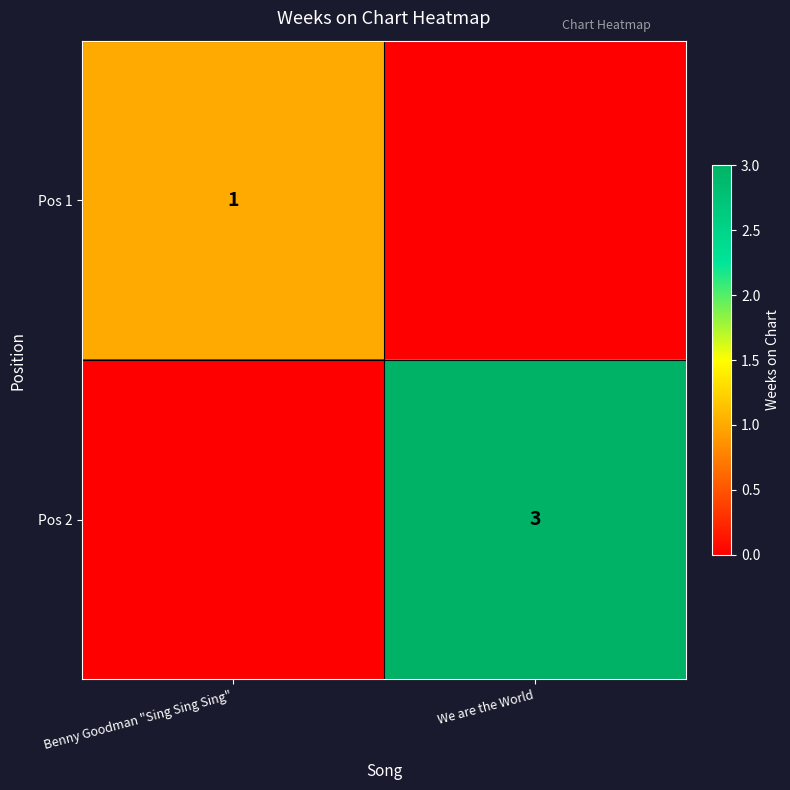

Is it true that Pos 1 equals 0 at Benny Goodman "Sing Sing Sing"?

False